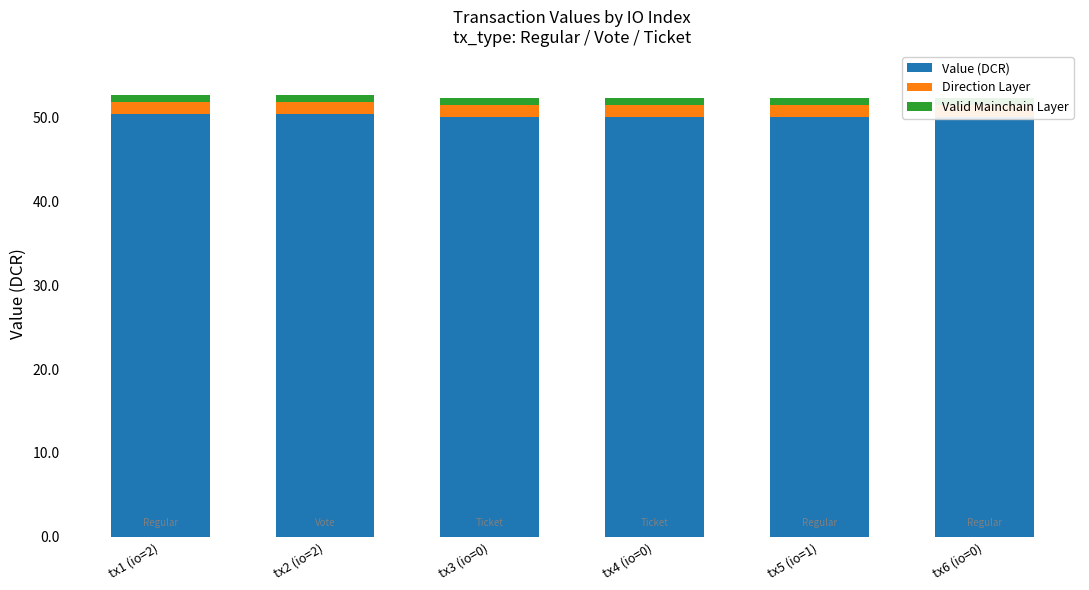

Between tx5 (io=1) and tx1 (io=2), which is larger?

tx1 (io=2)